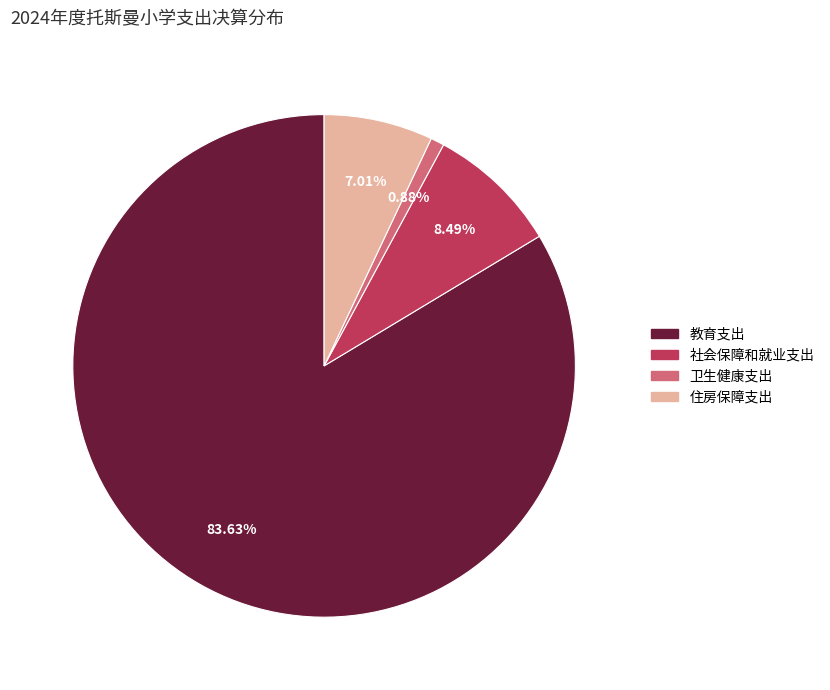

What percentage is NOT represented by 教育支出?

16.4%